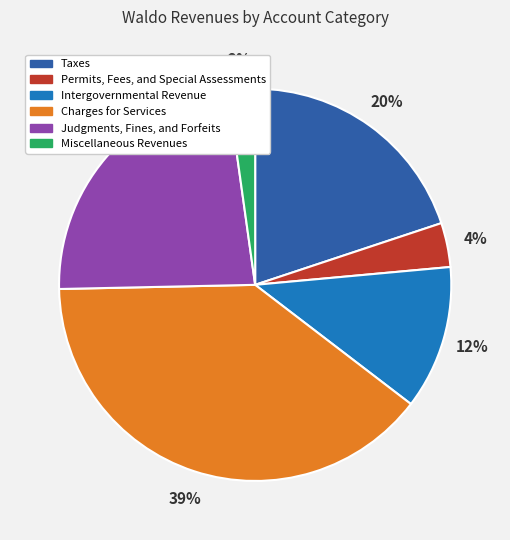

Does Charges for Services account for over 50% of the chart?

No